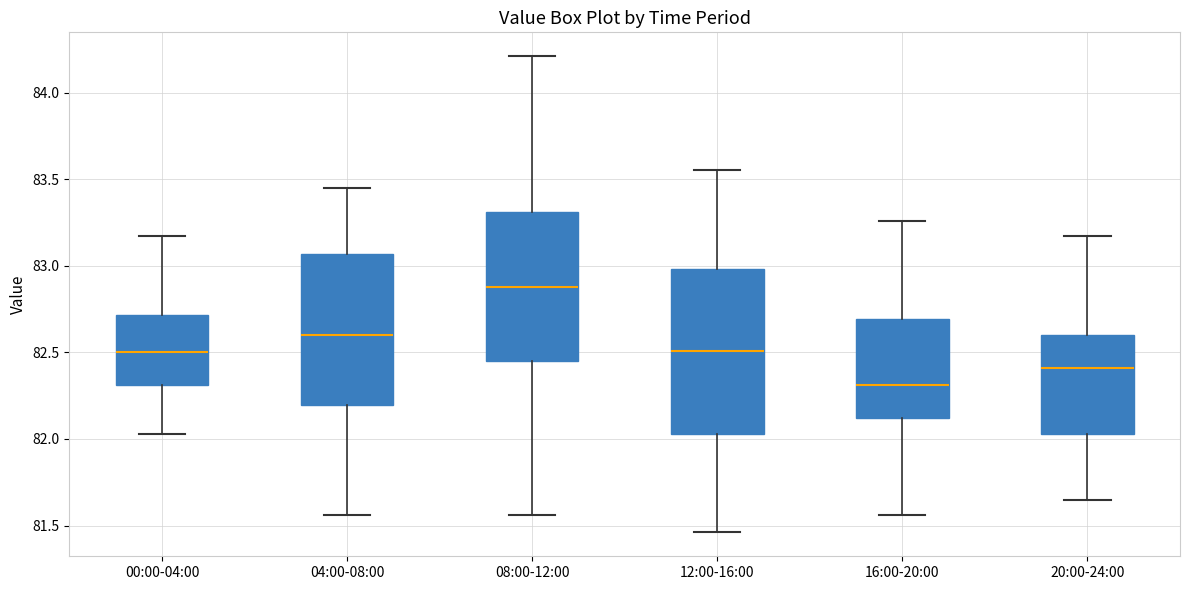

Reading left to right, read every box against the y-axis: the position of its median line, the range the box covers, and the ends of its whiskers. The values are not printed on the chart, so give them approximately, as read against the axis.

00:00-04:00: median 82.50, box 82.30 to 82.70, whiskers 82.05 to 83.15
04:00-08:00: median 82.60, box 82.20 to 83.05, whiskers 81.55 to 83.45
08:00-12:00: median 82.90, box 82.45 to 83.30, whiskers 81.55 to 84.20
12:00-16:00: median 82.50, box 82.05 to 83.00, whiskers 81.45 to 83.55
16:00-20:00: median 82.30, box 82.10 to 82.70, whiskers 81.55 to 83.25
20:00-24:00: median 82.40, box 82.05 to 82.60, whiskers 81.65 to 83.15